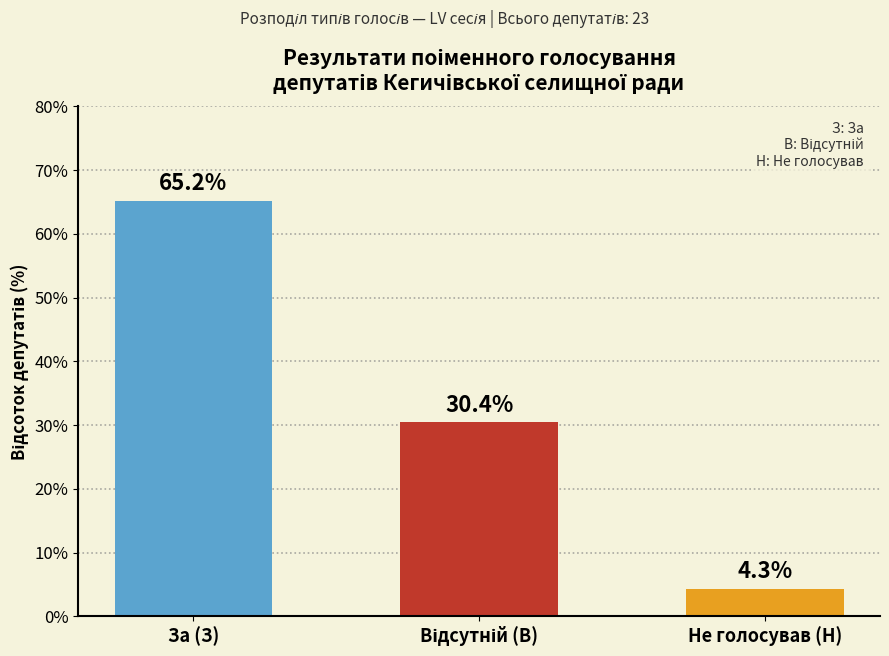

Reading right to left, extract all data points from this chart.

4.3	30.4	65.2